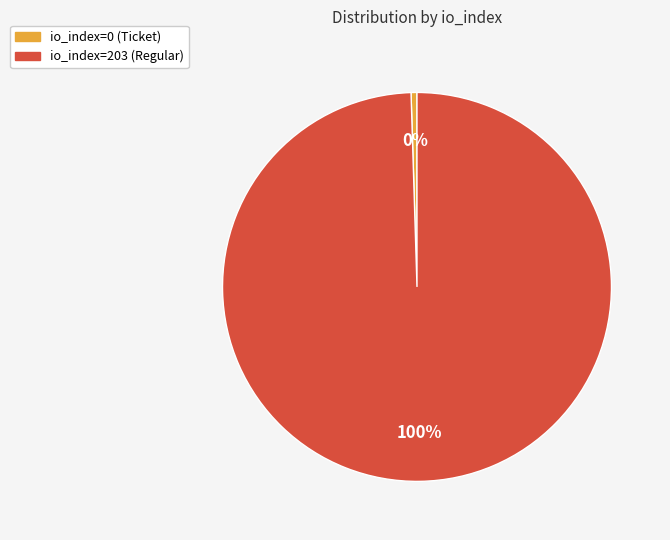

Rank the categories by value from lowest to highest.

io_index=0 (Ticket), io_index=203 (Regular)